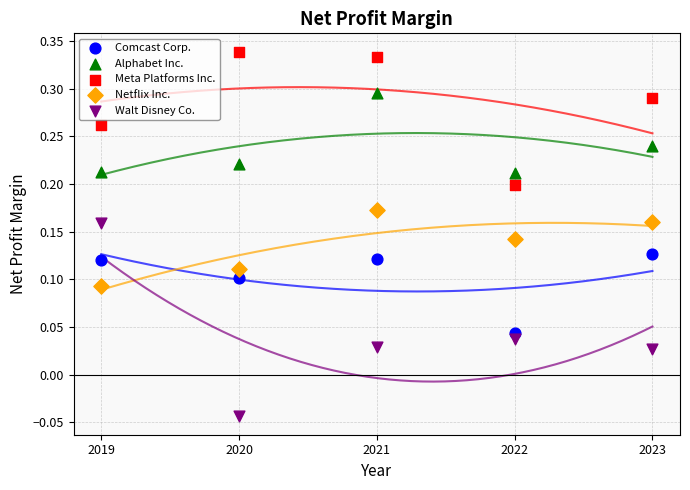

Which series reaches the minimum Y coordinate?

Walt Disney Co.